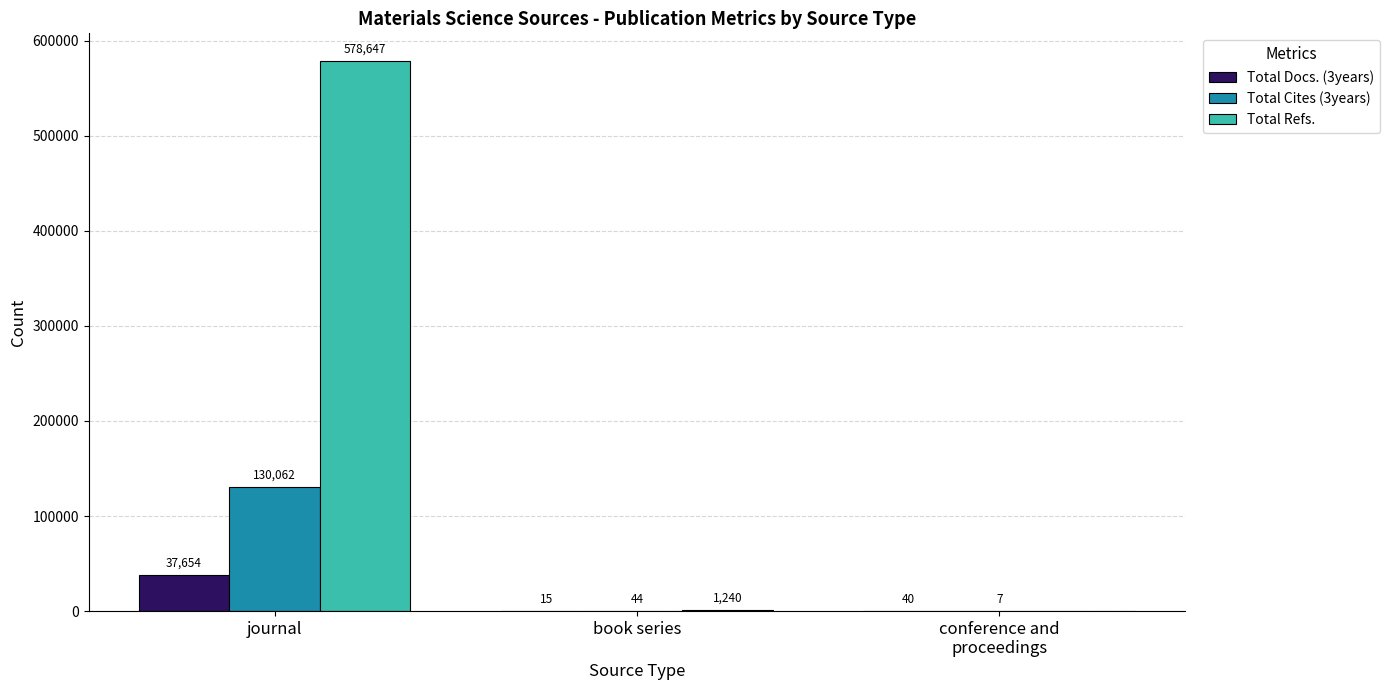

Which series has the widest spread of values?

Total Refs.